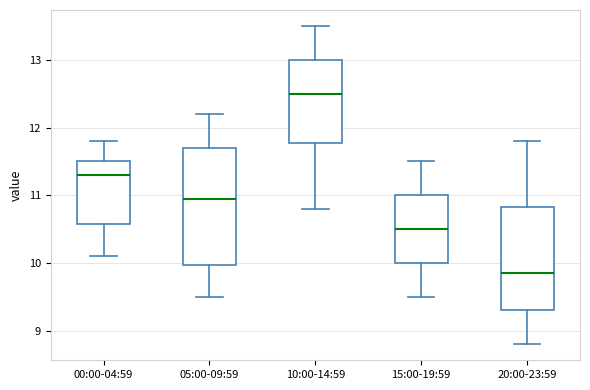

Which box has the lowest median line?

20:00-23:59